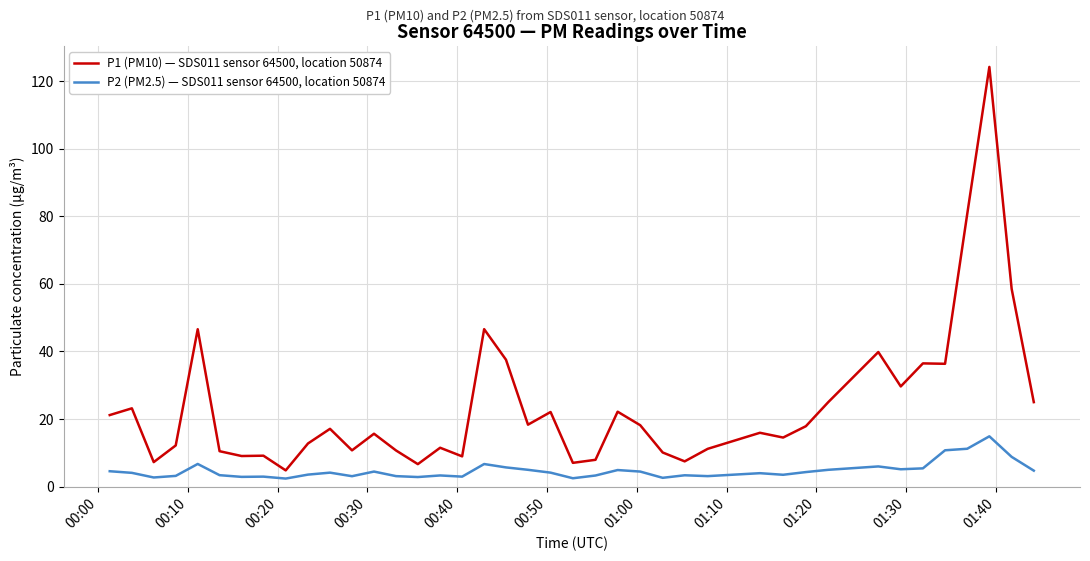

What is the greatest value displayed?

124.2